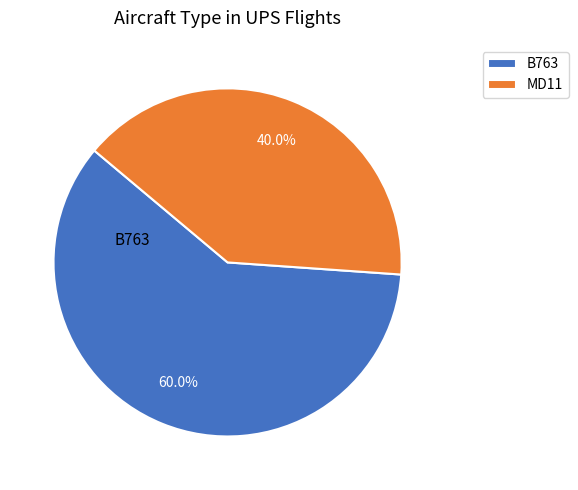

Does any single category account for the majority?

Yes